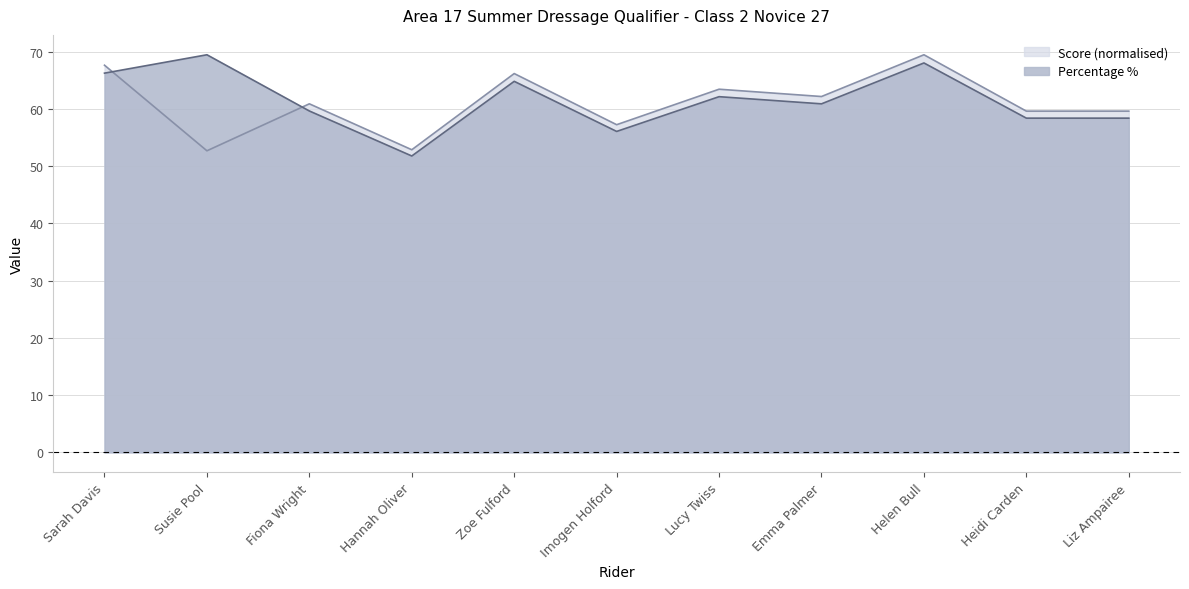

True or false: Score has a value of 96.1 at Helen Bull.

False